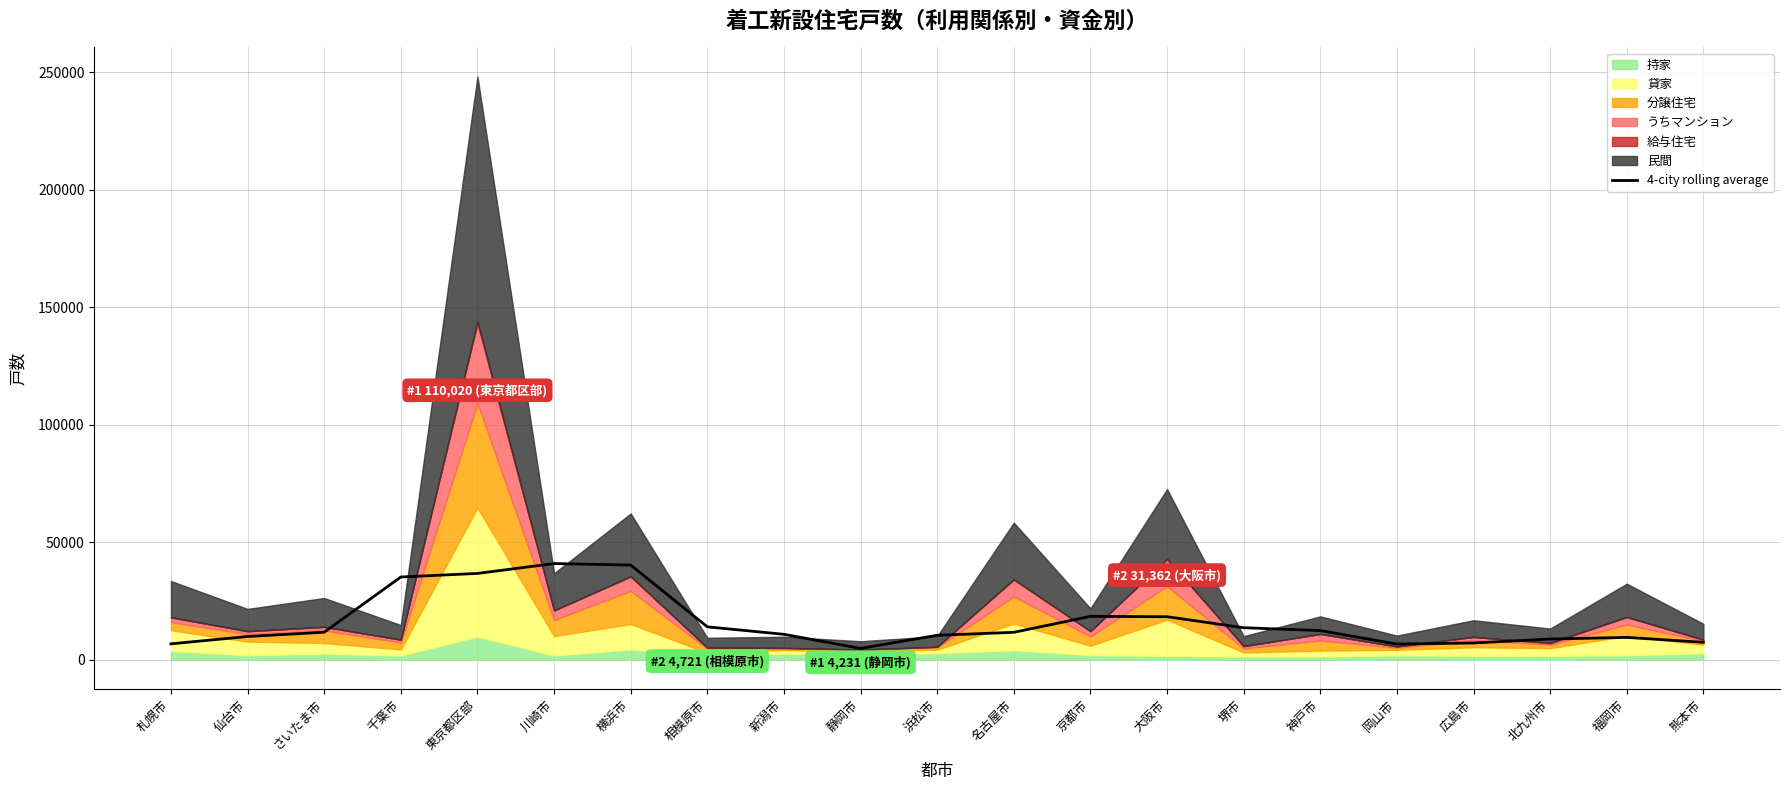

What is the ratio of the value at 京都市 to the value at 名古屋市?

1.6